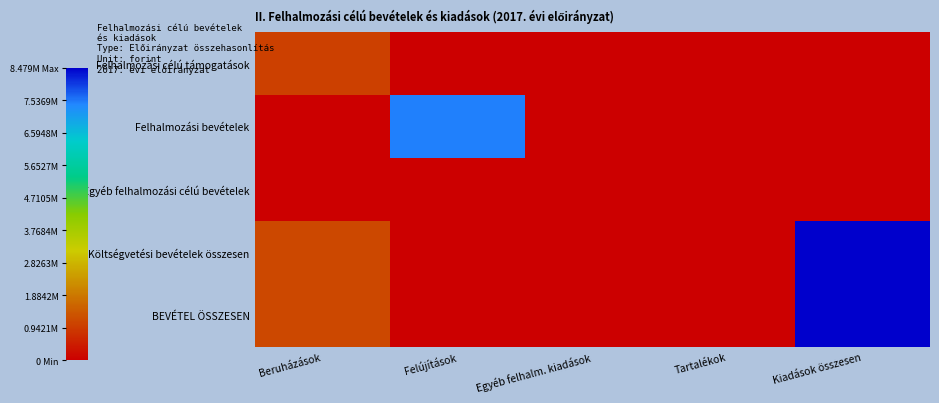

What is the difference between the highest and lowest values at Felújítások?

7479000